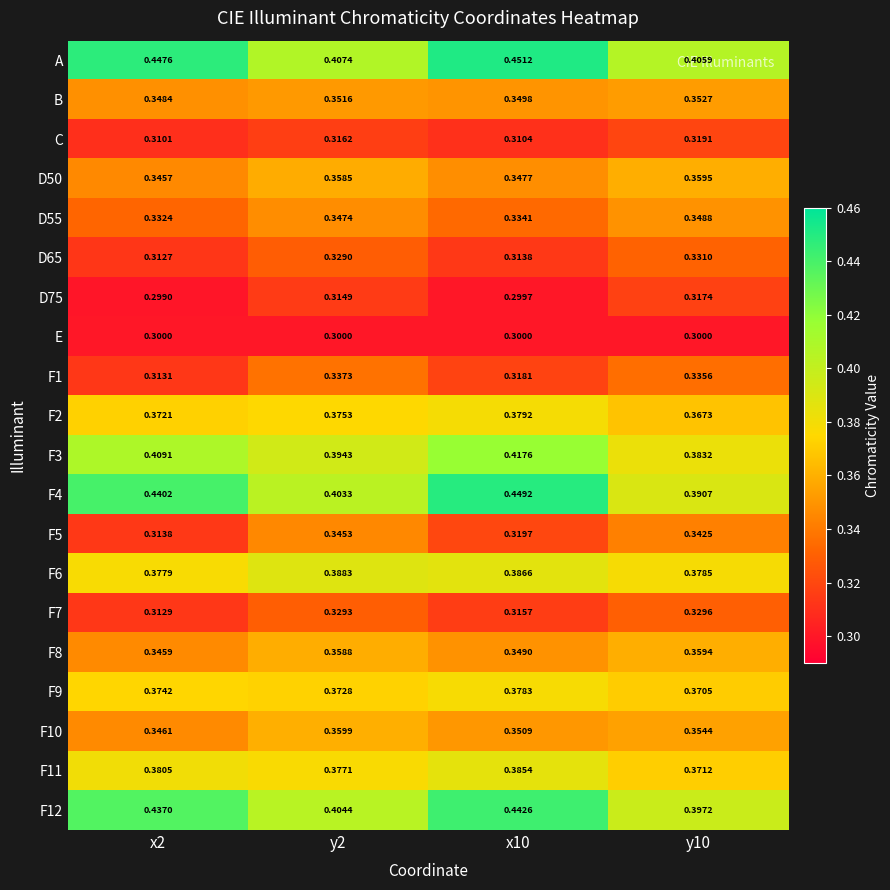

Which series has the largest total across all categories?

A